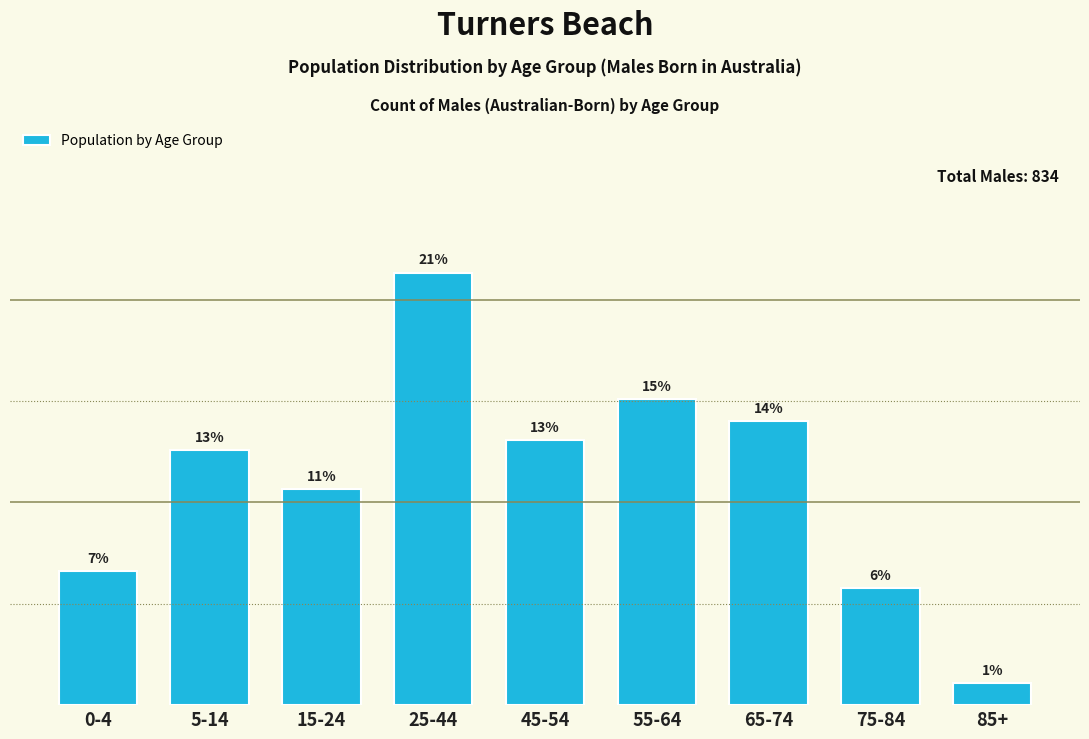

Does the chart contain any negative values?

No